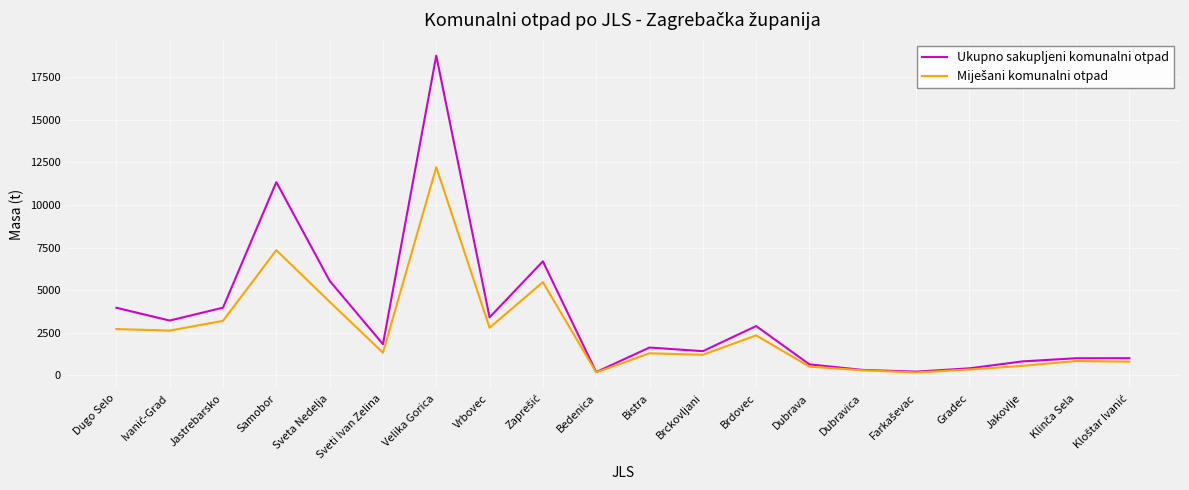

Which category has the highest value across all series?

Velika Gorica